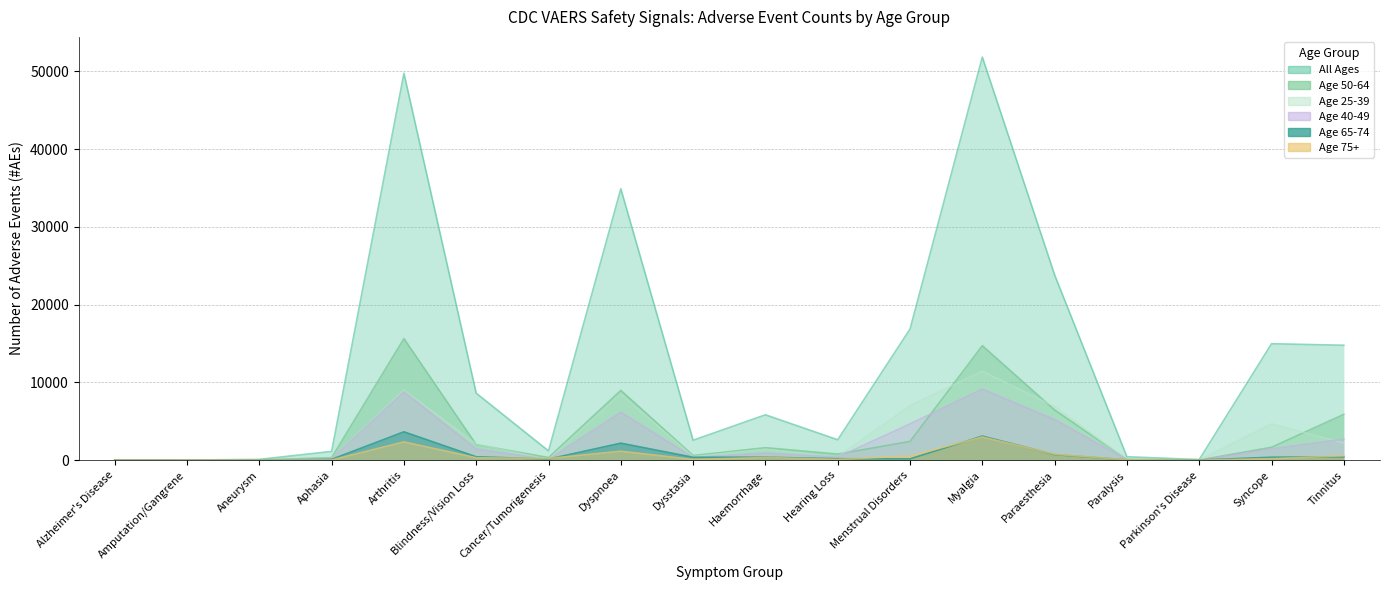

Which has a higher value, Tinnitus or Dysstasia?

Tinnitus